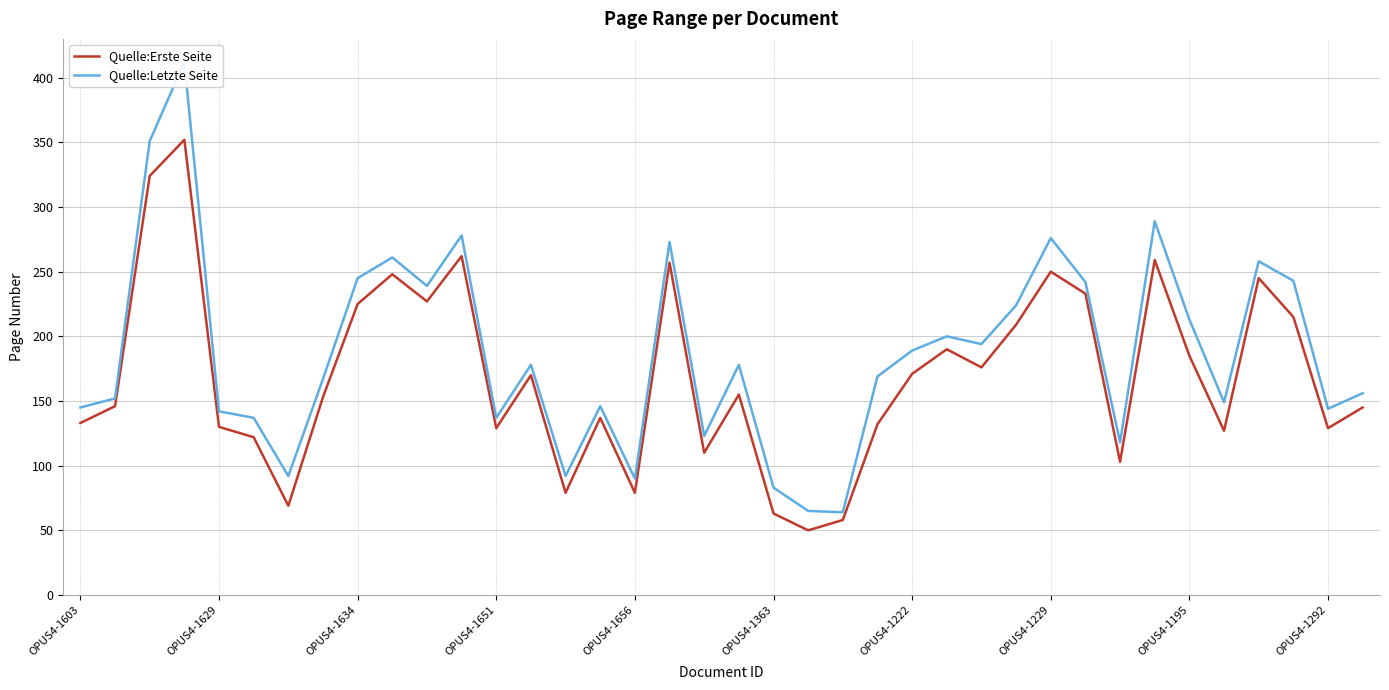

What is the highest value of the Quelle:Erste Seite series?

352